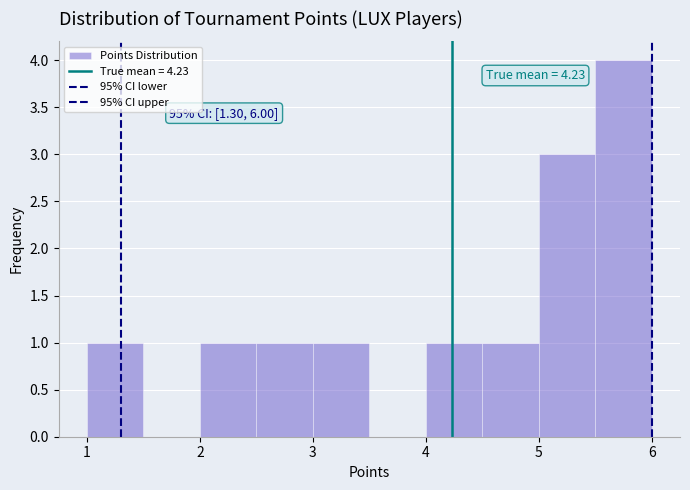

Over which range of the x-axis is the bar tallest?

5.5 to 6.0